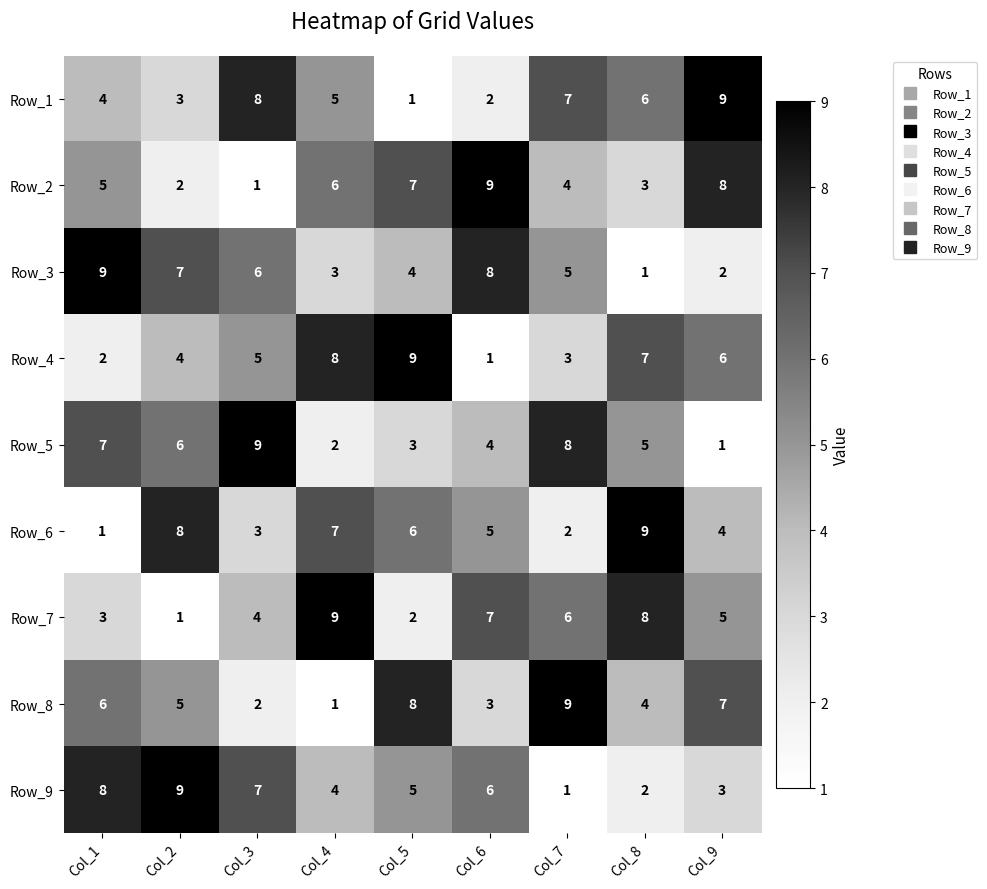

What is the difference between the maximum and minimum values in the Row_4 series?

8